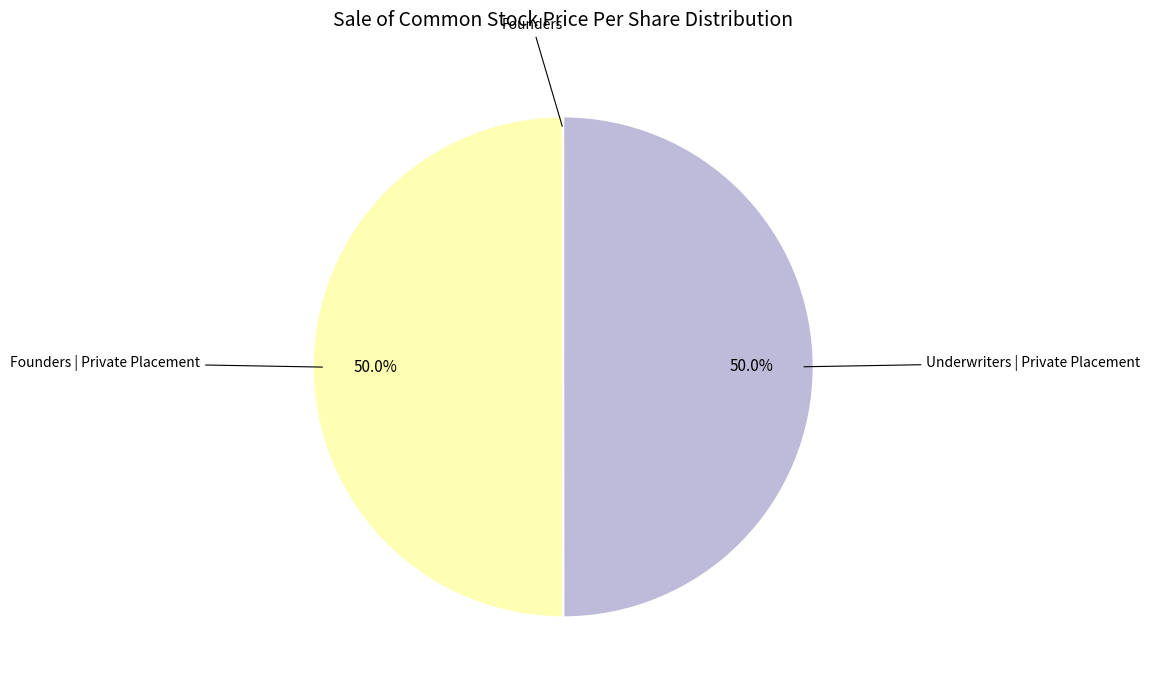

How much of the chart is everything except Underwriters | Private Placement?

50.0%